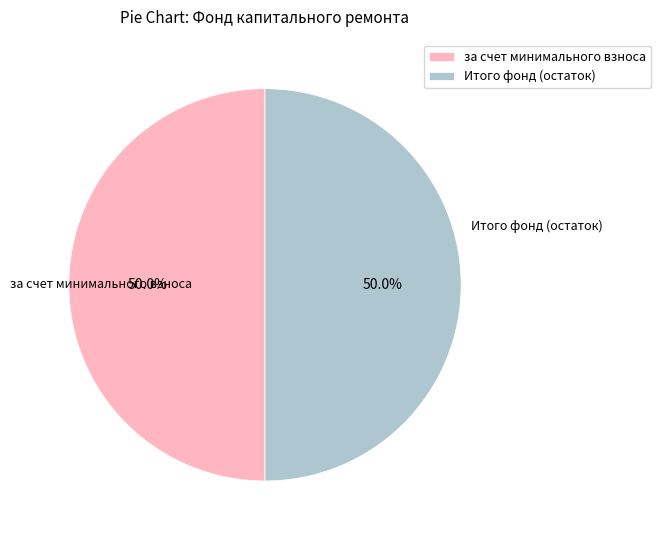

What is the ratio of the value at Итого фонд (остаток) to the value at за счет минимального взноса?

1.0